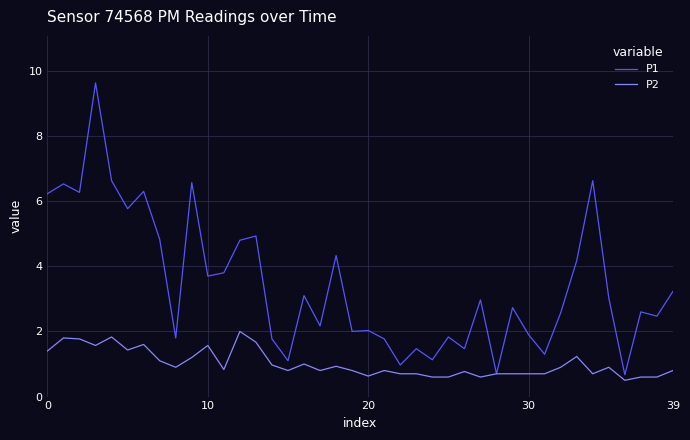

Which series has the largest total across all categories?

P1